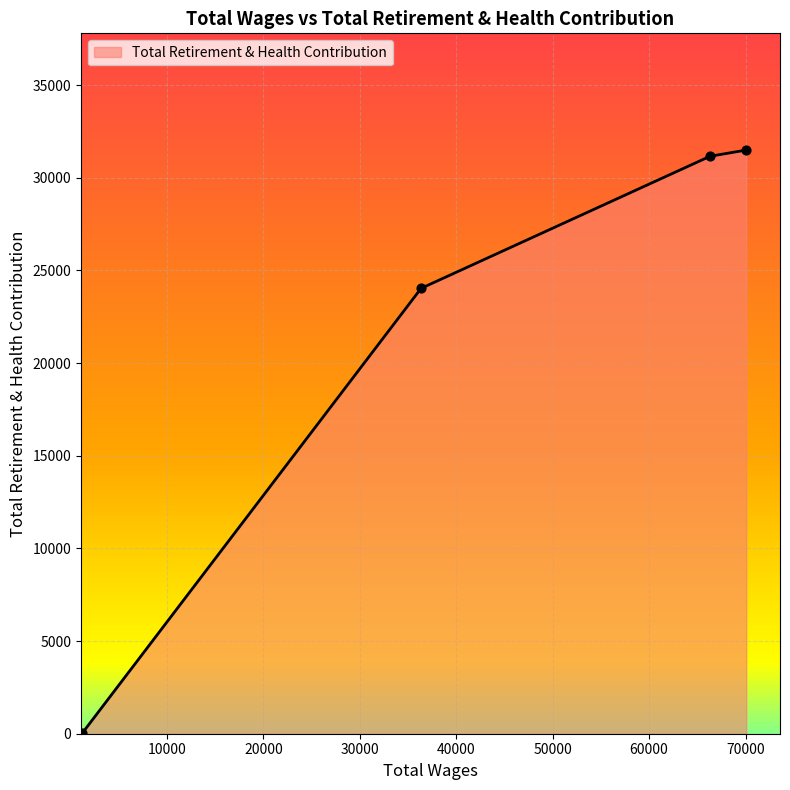

True or false: there are more than 1 points higher than both neighbors.

False